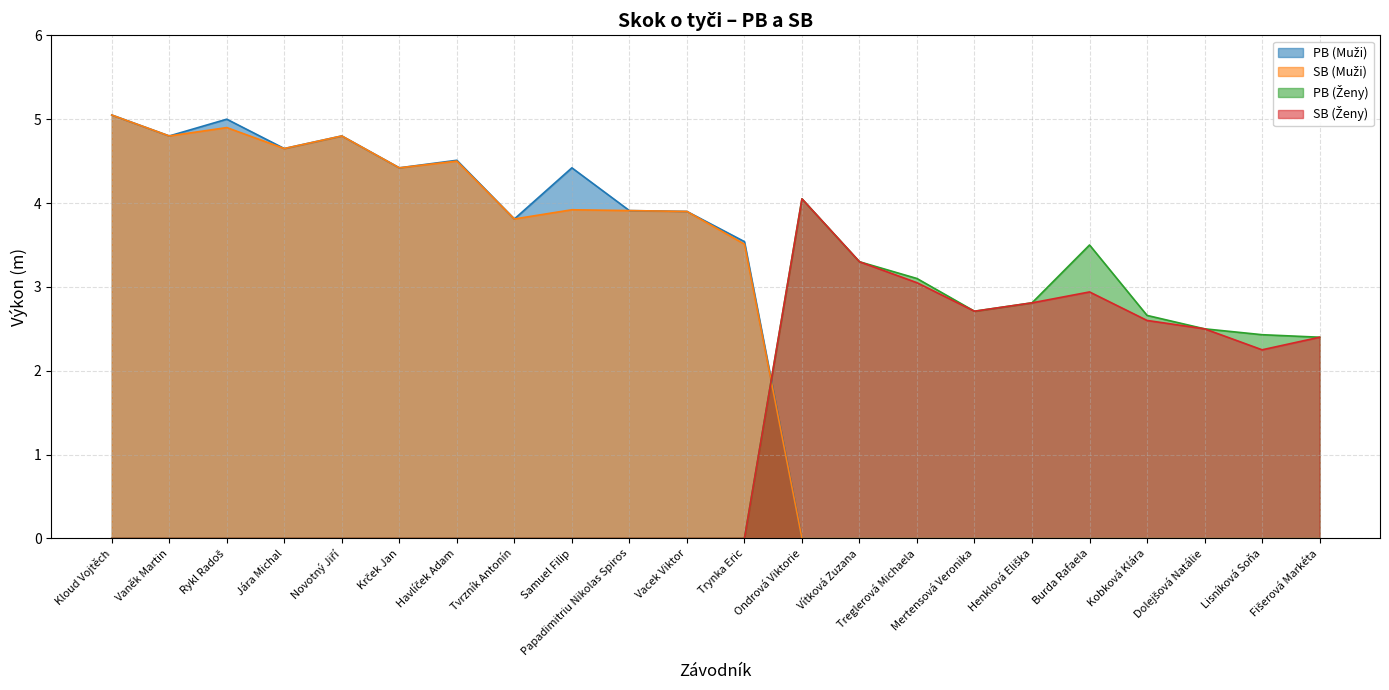

What is the difference between the highest and lowest values at Jára Michal?

4.7